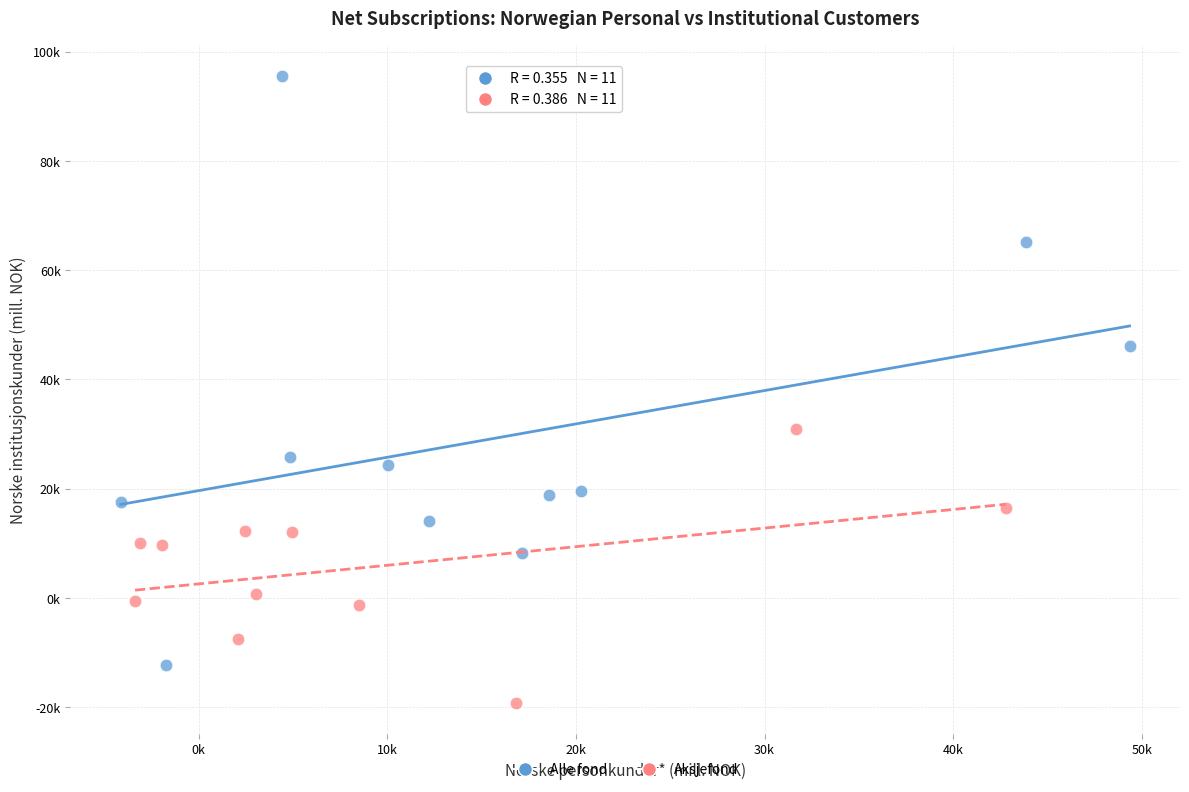

What are all the series names shown in the legend?

Alle fond, Aksjefond